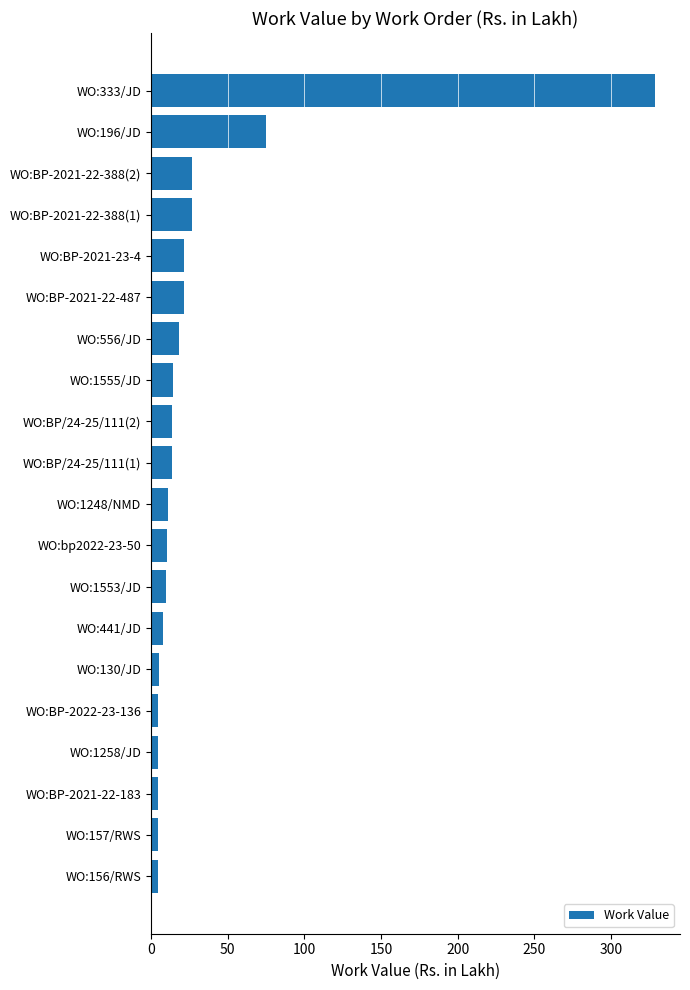

At which label is the value closest to 166?

WO:196/JD